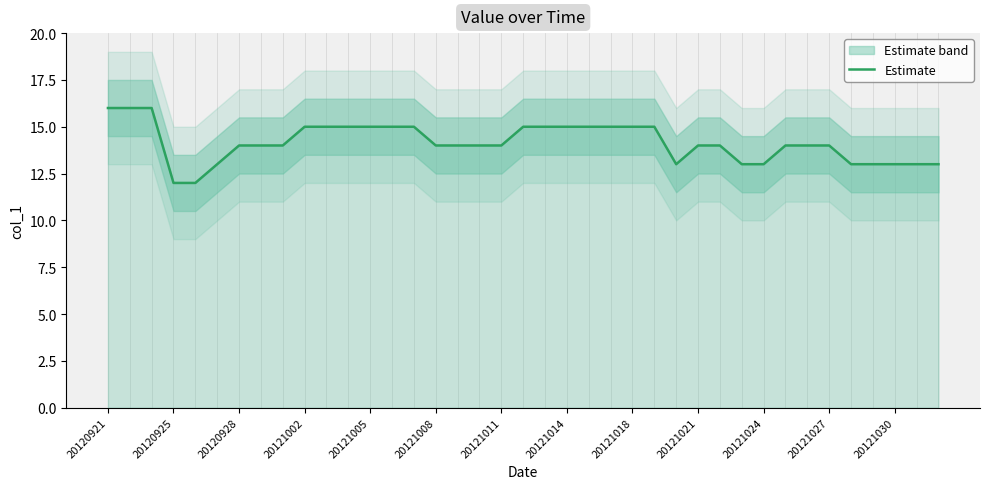

What is the maximum value shown in the chart?

16